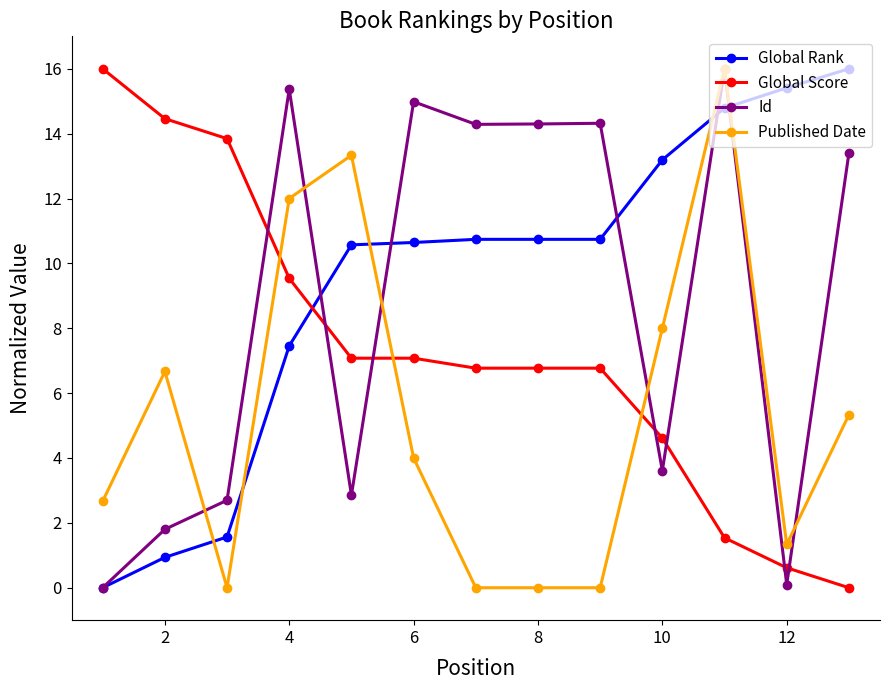

Is this an area chart (filled region under the line)?

No